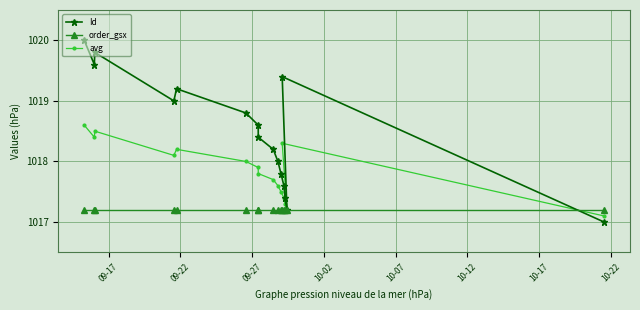

How many lines are shown in the chart?

3